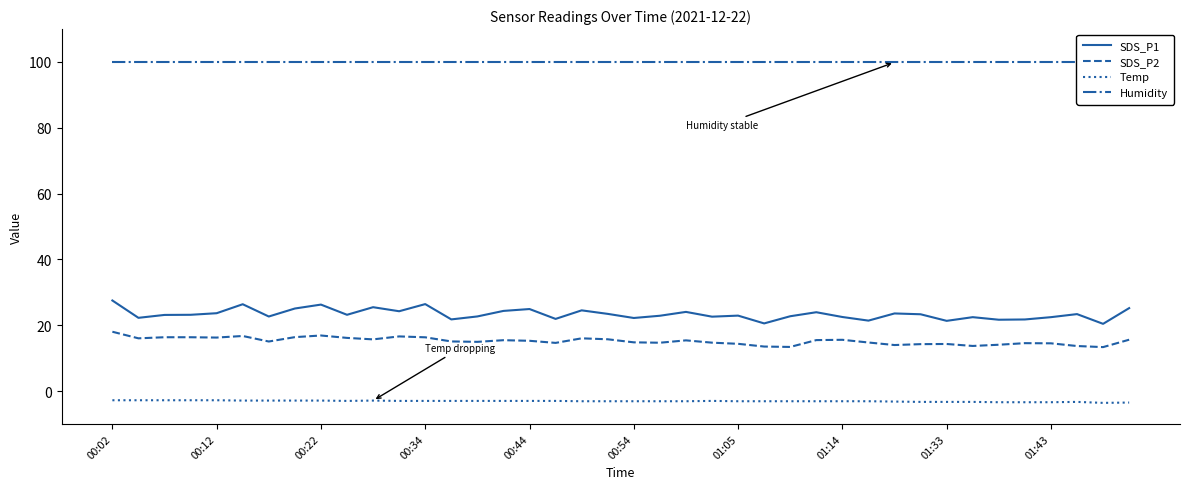

Is it true that Temp equals -3.1 at 27?

True